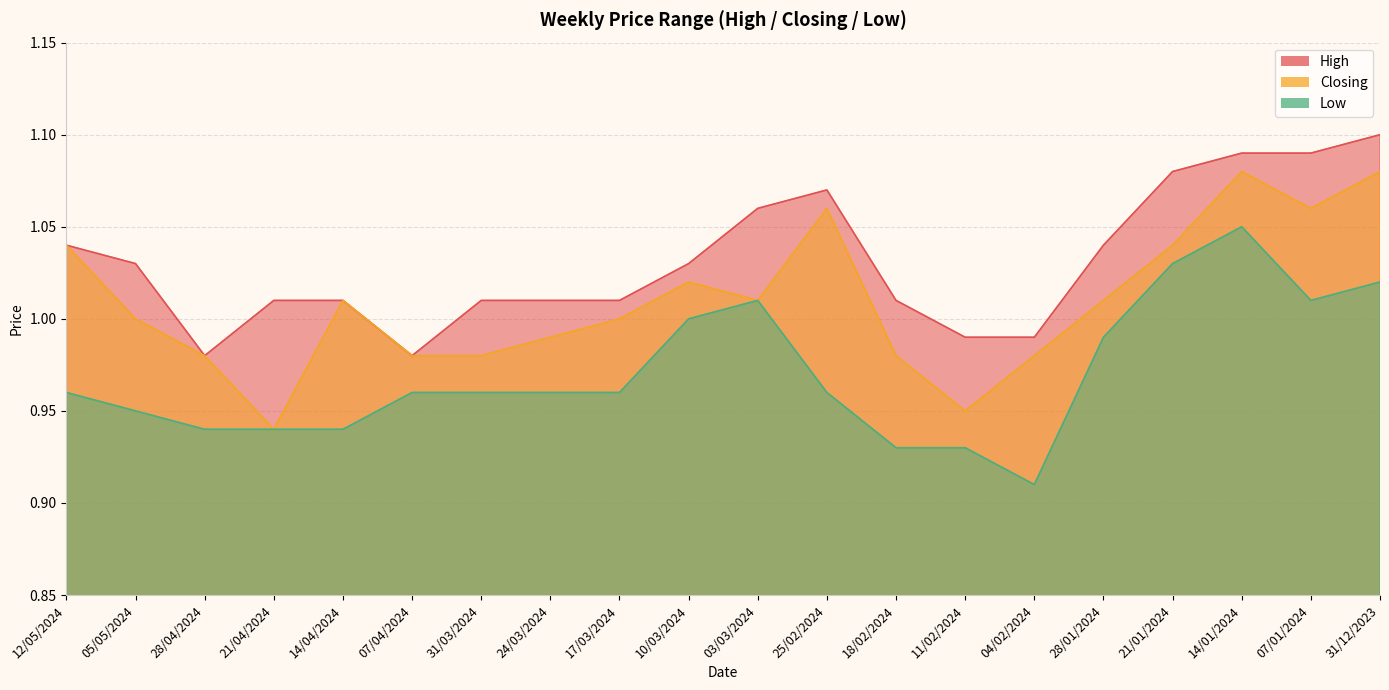

The value of High at 17/03/2024 is 1.0. True or false?

True